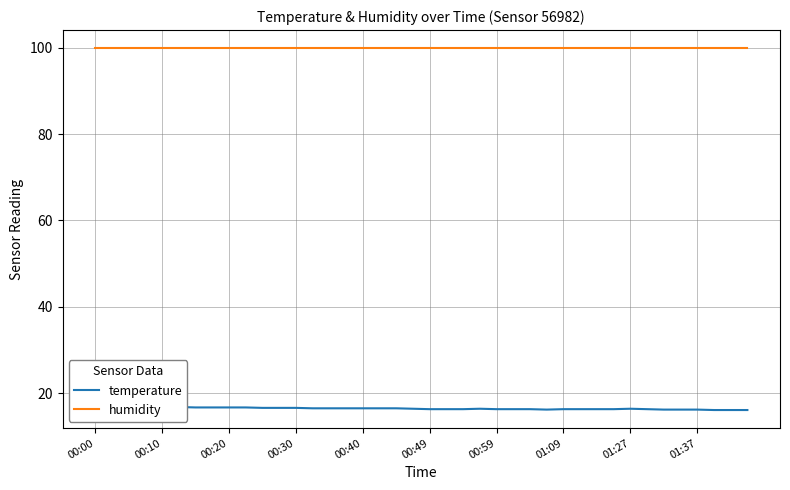

True or false: humidity has more than 1 points higher than both neighbors.

False